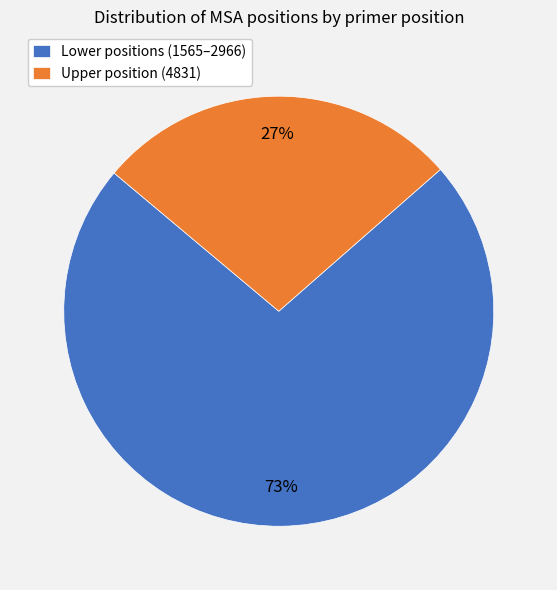

Count the number of slices in the pie.

2